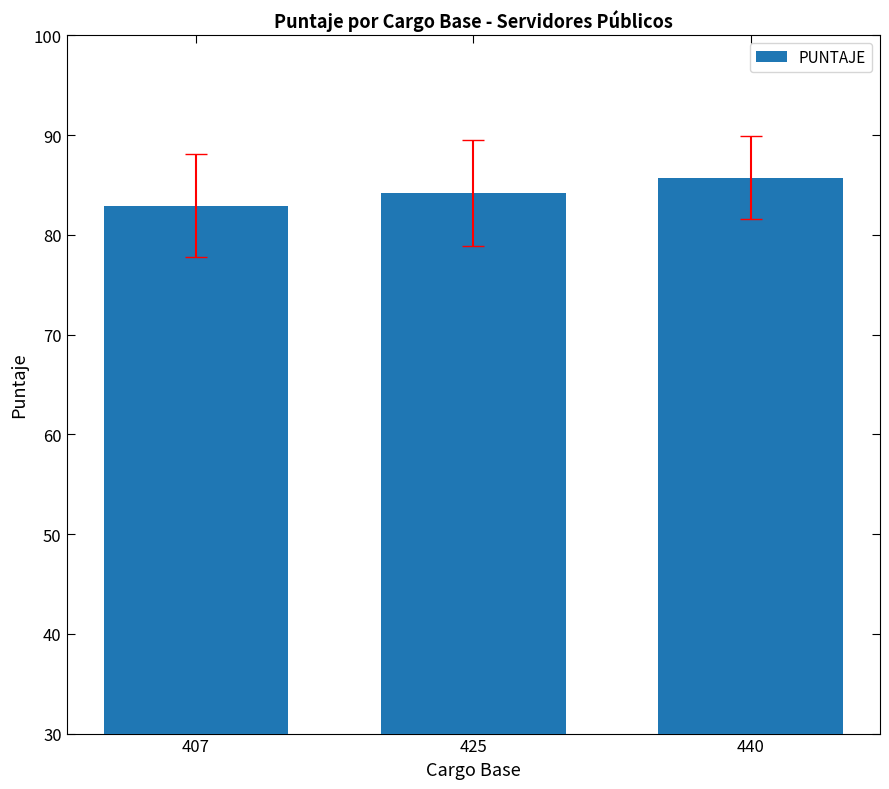

What is the average value?

84.3